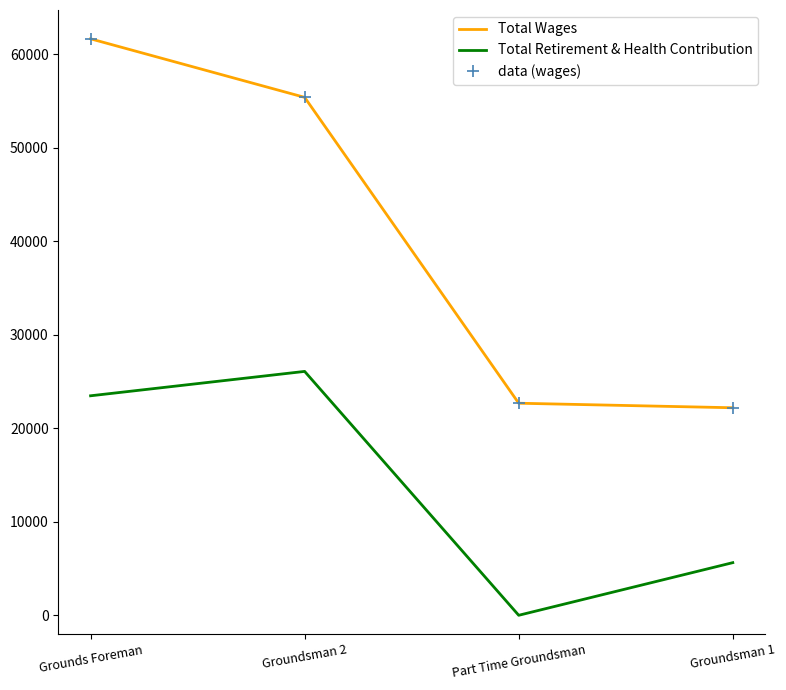

How many distinct data groups are displayed?

3